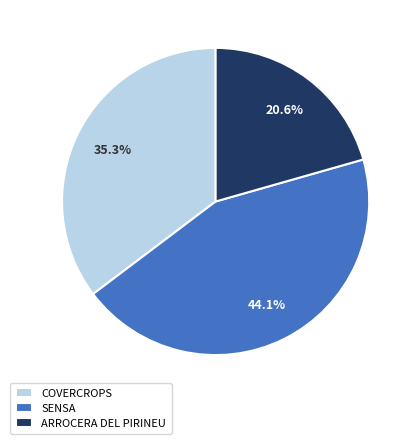

What percentage is the COVERCROPS slice, to the nearest percent?

35%